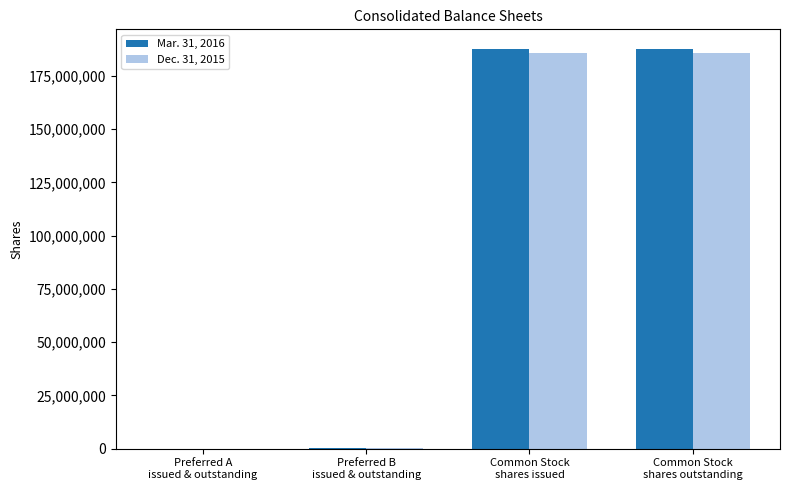

How many series are shown in this chart?

2